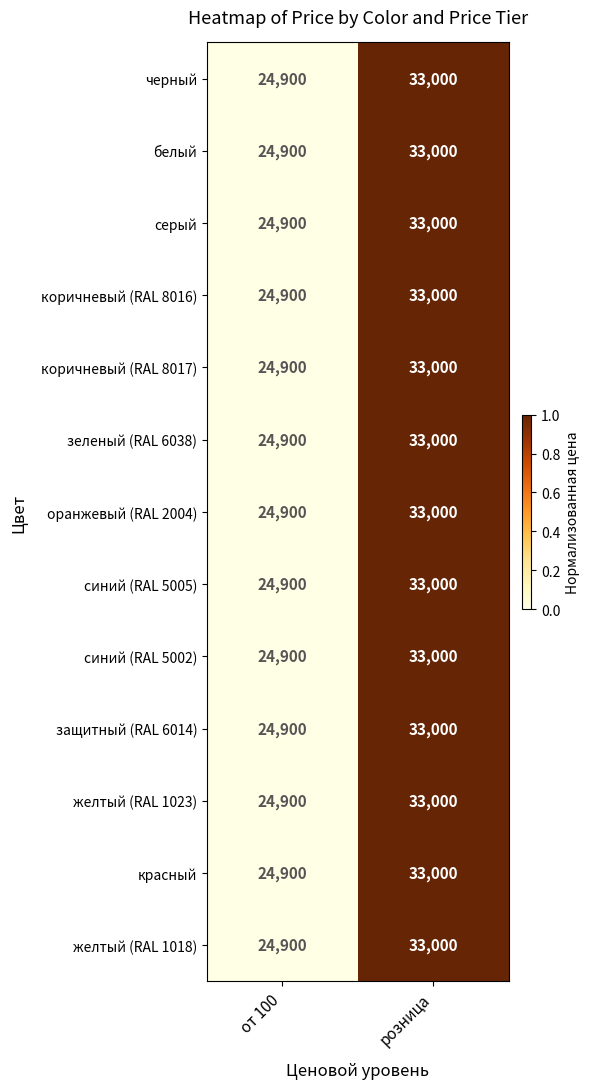

The value of оранжевый (RAL 2004) at розница is 33000. True or false?

True